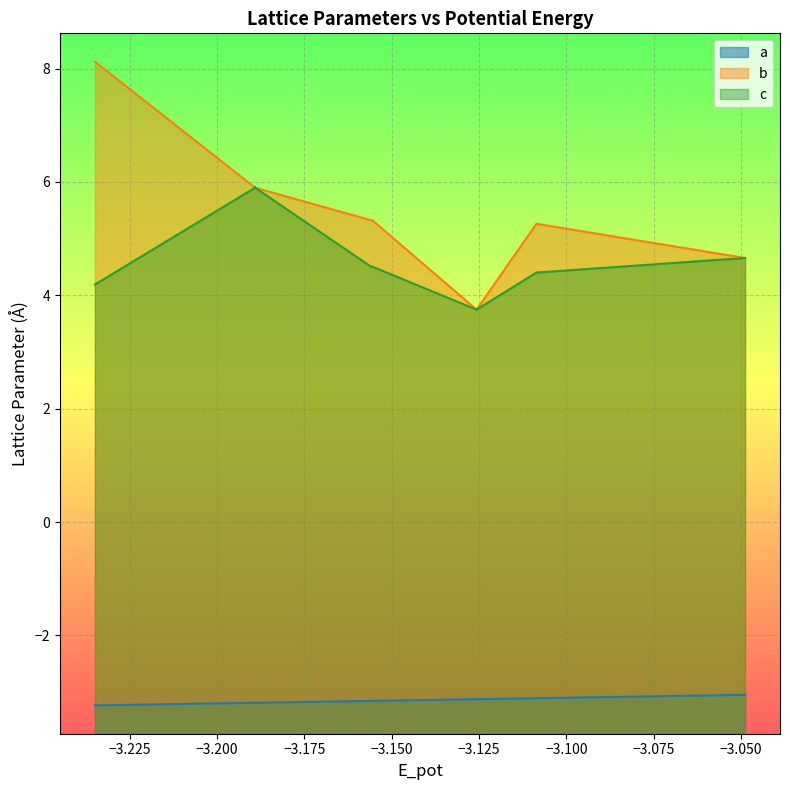

Which series has the widest spread of values?

b